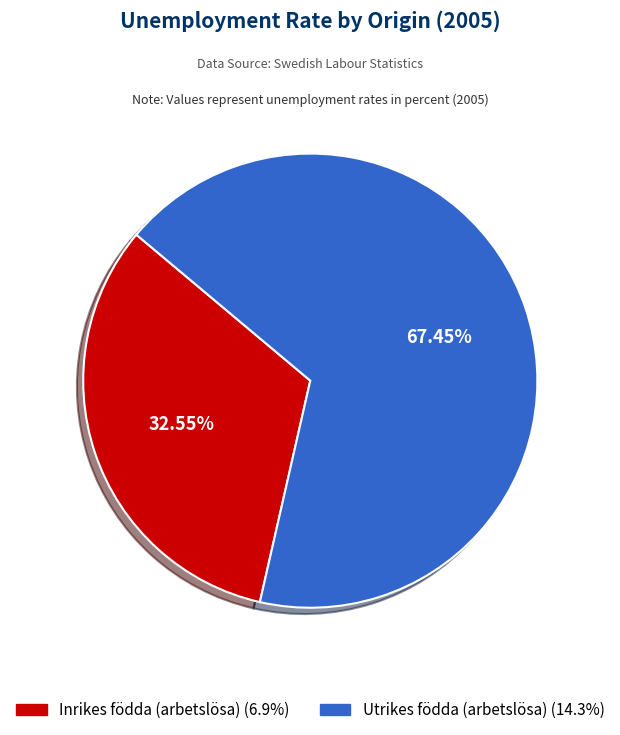

To the nearest percent, what is the difference between the Utrikes födda (arbetslösa) and Inrikes födda (arbetslösa) slice percentages?

35%